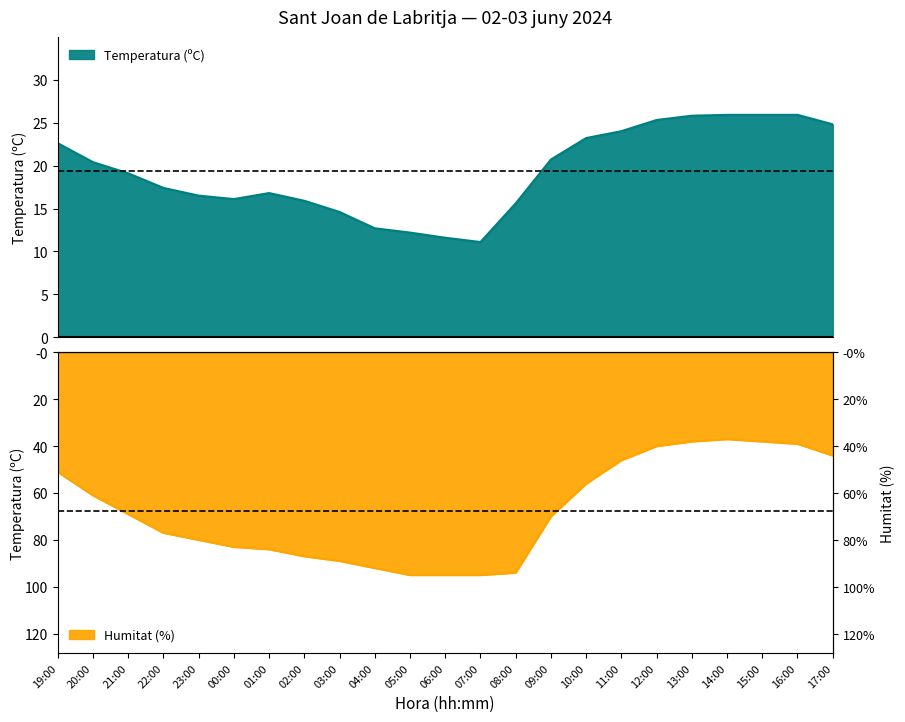

What is the label of the 18th point from the left?

12:00